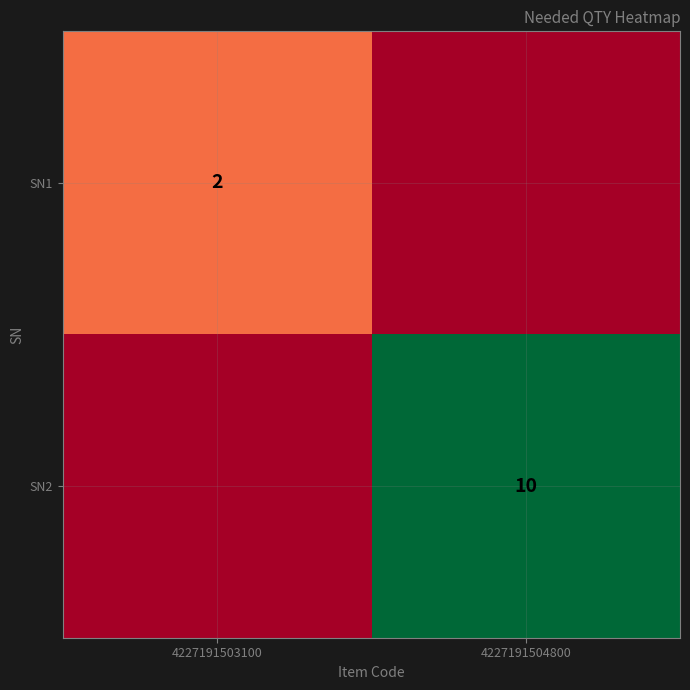

The SN1 series shows 2 at 4227191503100. True or false?

True